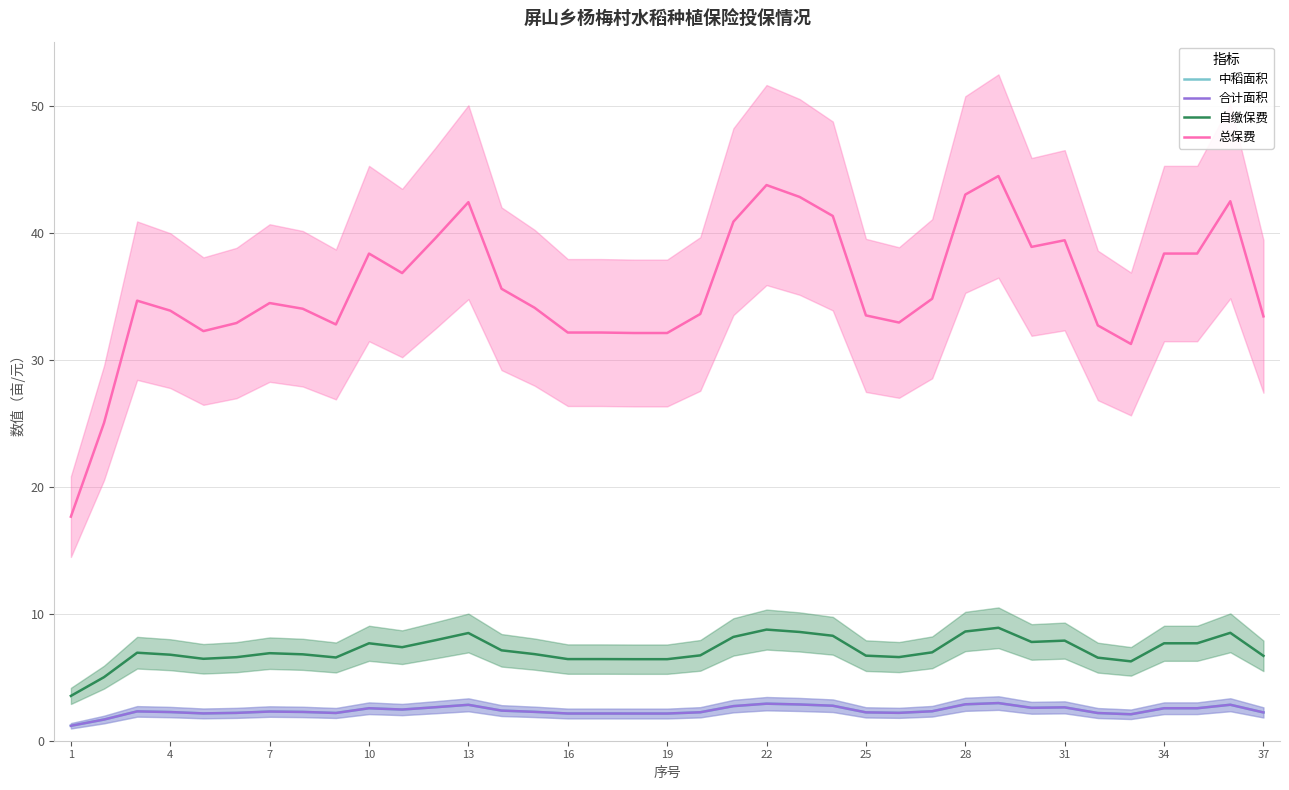

What is the sum of all 合计面积 values?

88.0